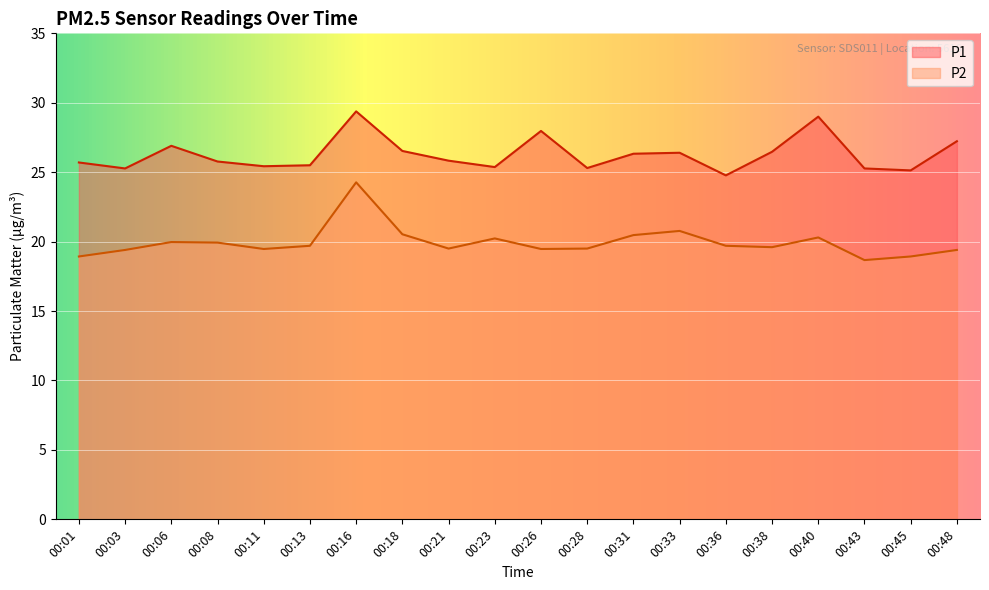

How many interior local valleys does the P1 series have?

6